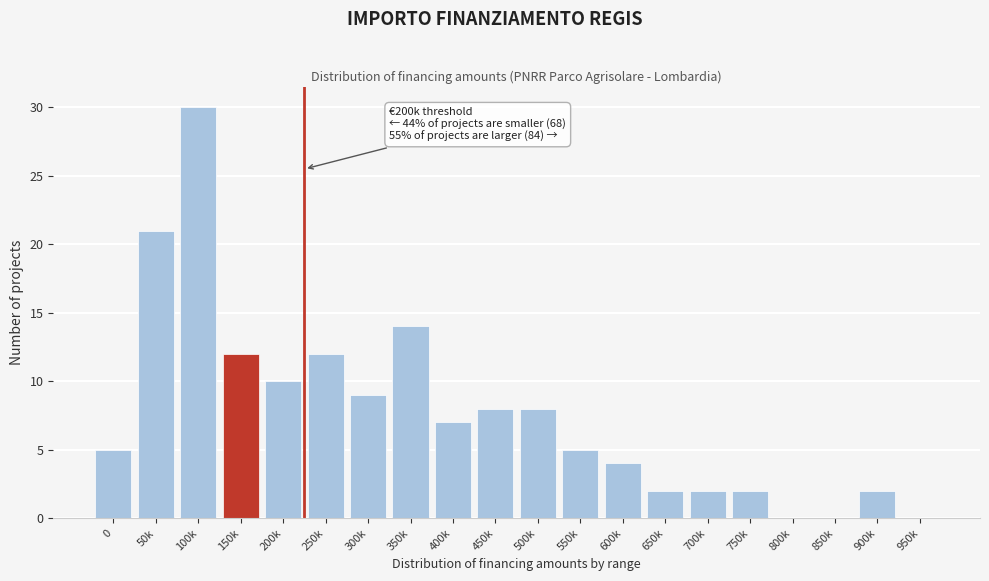

Reading left to right, list all the values displayed in this chart.

0=5	50k=21	100k=30	150k=12	200k=10	250k=12	300k=9	350k=14	400k=7	450k=8	500k=8	550k=5	600k=4	650k=2	700k=2	750k=2	800k=0	850k=0	900k=2	950k=0